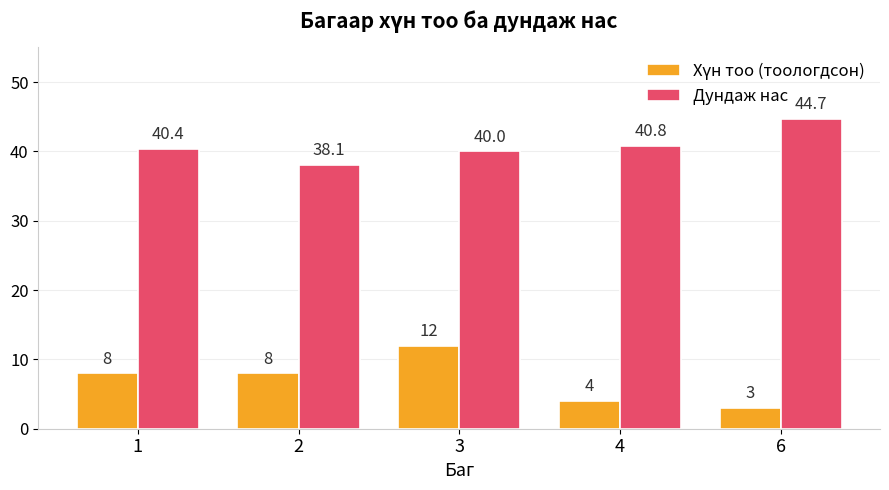

Where is Дундаж нас nearest to the value 41?

4